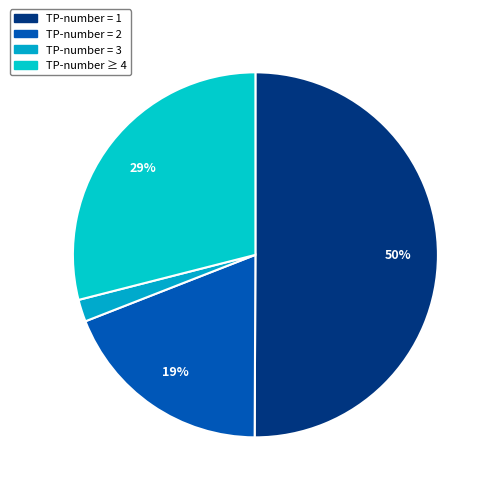

How many segments does this pie chart have?

4